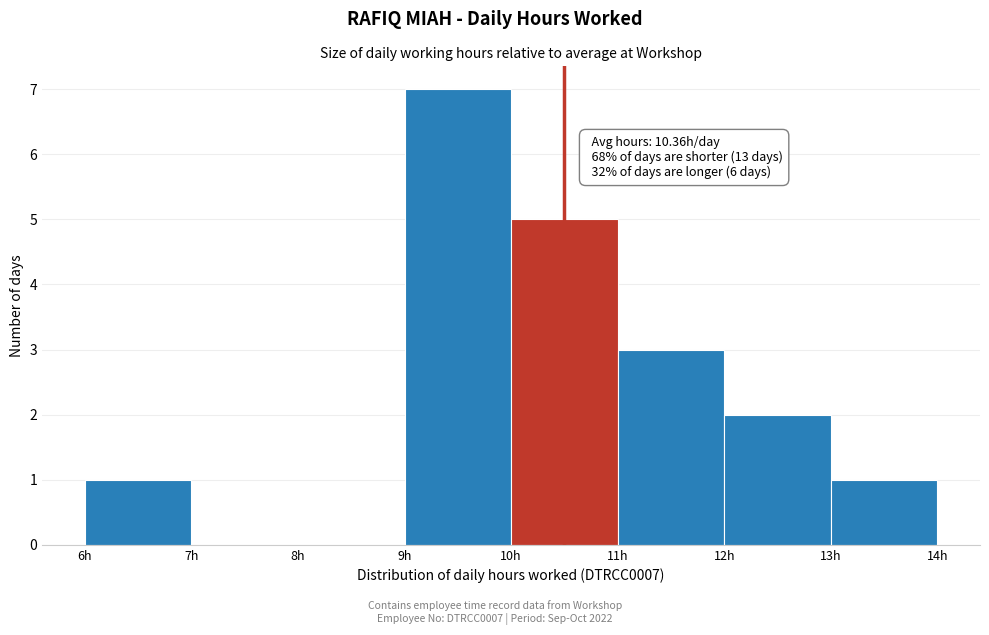

Which range on the x-axis has the tallest bar?

9 to 10